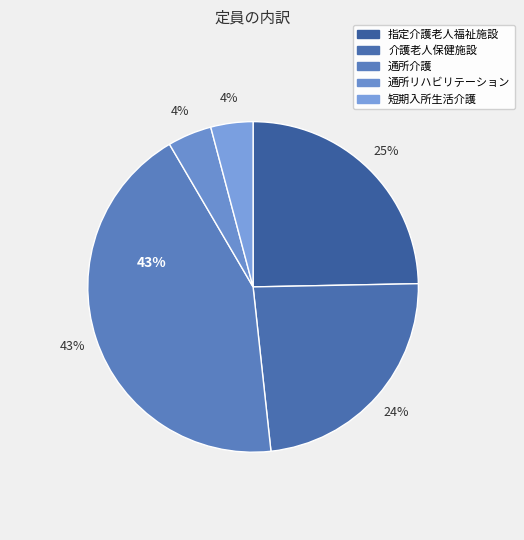

Rank the categories by value from highest to lowest.

通所介護, 指定介護老人福祉施設, 介護老人保健施設, 通所リハビリテーション, 短期入所生活介護